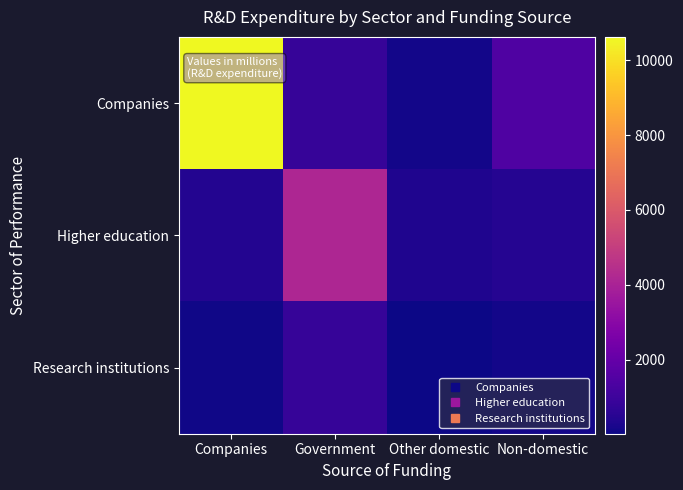

Reading left to right, list all the values displayed in this chart.

Companies: Companies=10621	Government=849	Other domestic=127	Non-domestic=1435
Higher education: Companies=424	Government=4163	Other domestic=325	Non-domestic=469
Research institutions: Companies=98	Government=849	Other domestic=26	Non-domestic=111